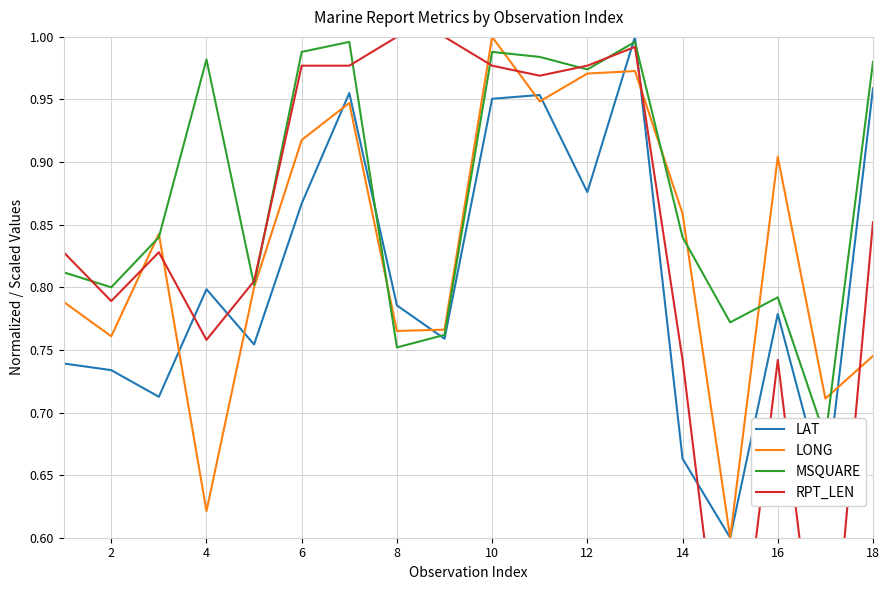

True or false: LONG has a value of 0.2 at 8.

False